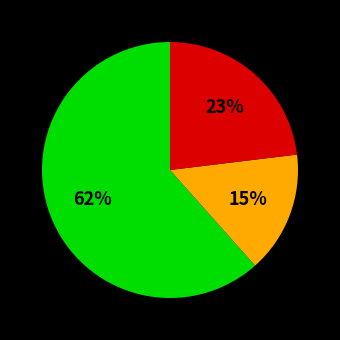

How many slices are in this pie chart?

3